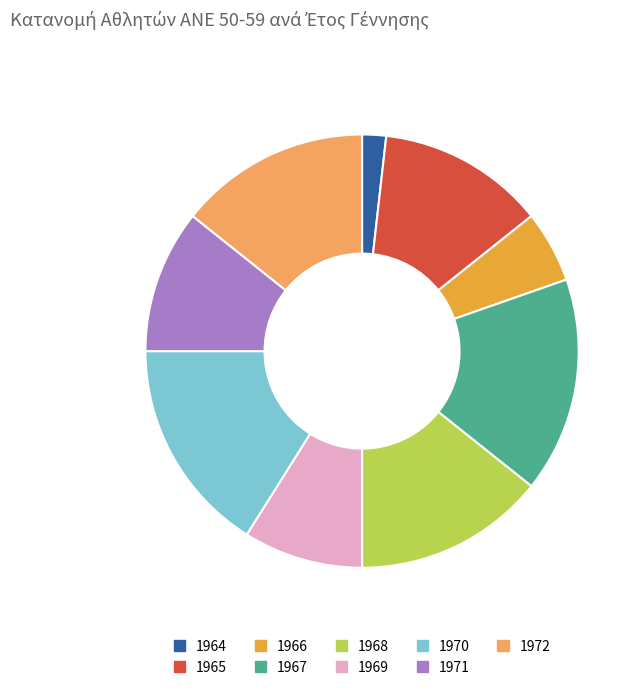

Which category has the smallest portion of the pie?

1964